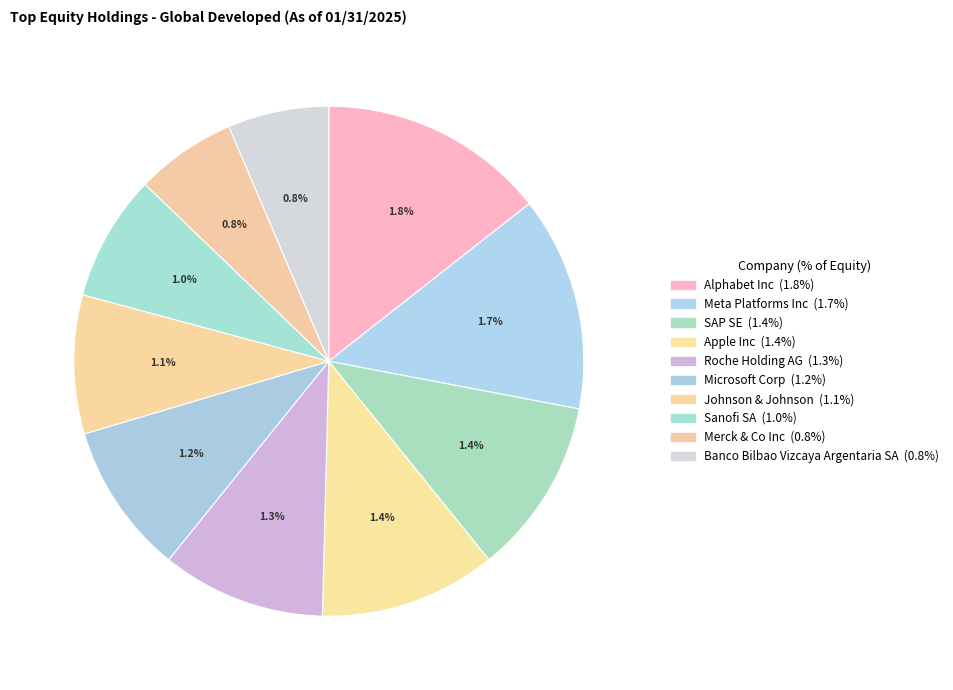

Is there any slice that represents more than half of the pie?

No